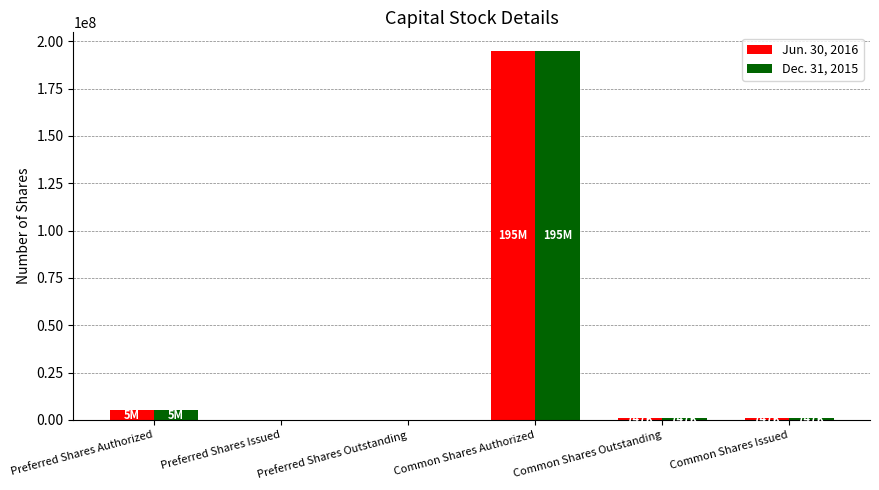

Where is Dec. 31, 2015 nearest to the value 97500000?

Preferred Shares Authorized